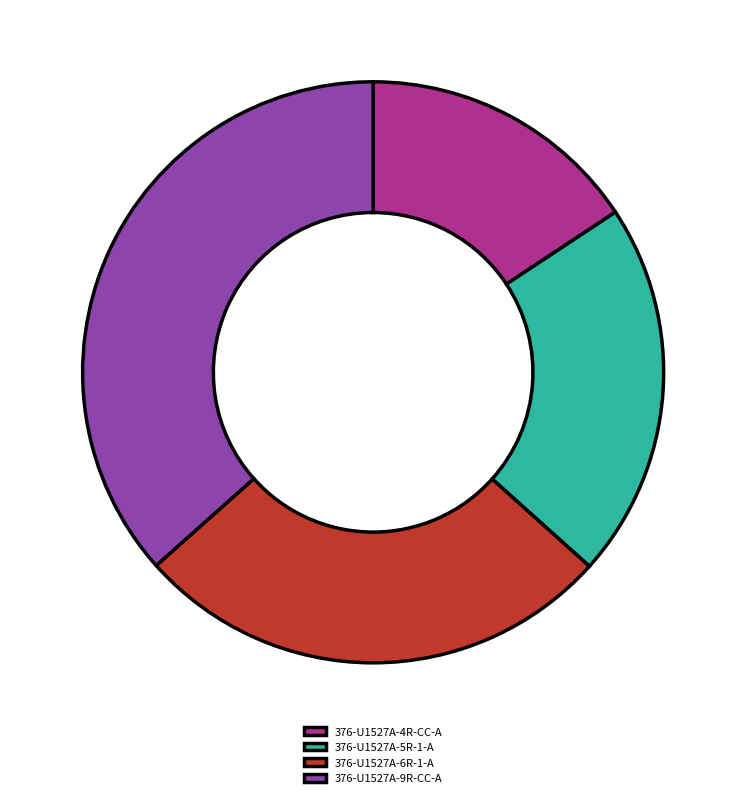

Between 376-U1527A-9R-CC-A and 376-U1527A-5R-1-A, which is larger?

376-U1527A-9R-CC-A